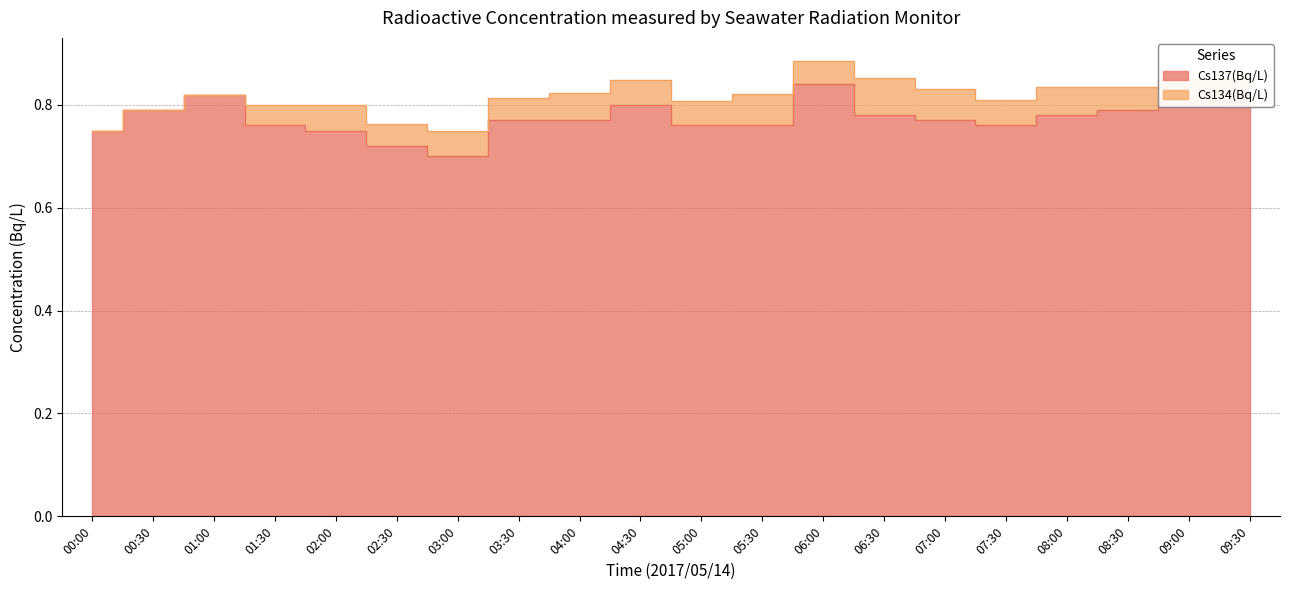

True or false: the data shows 1.1 at 02:00.

False